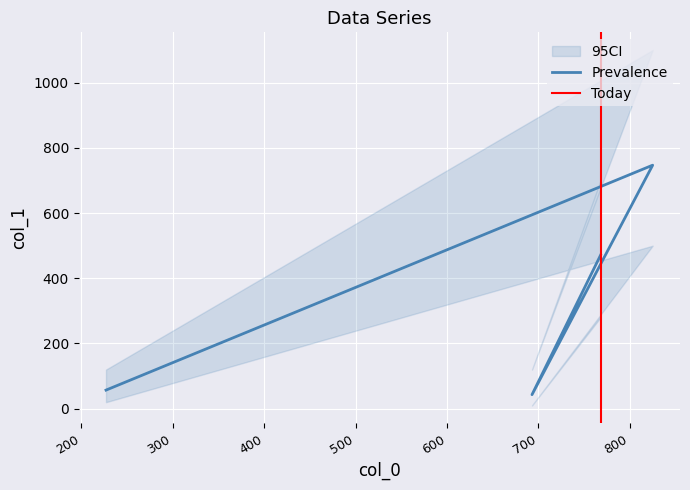

The value at 693 is 62. True or false?

False